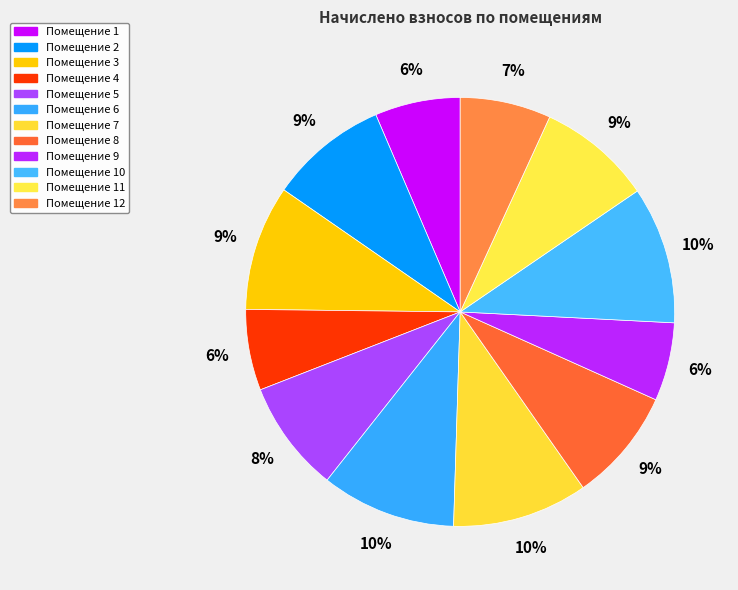

How many segments does this pie chart have?

12